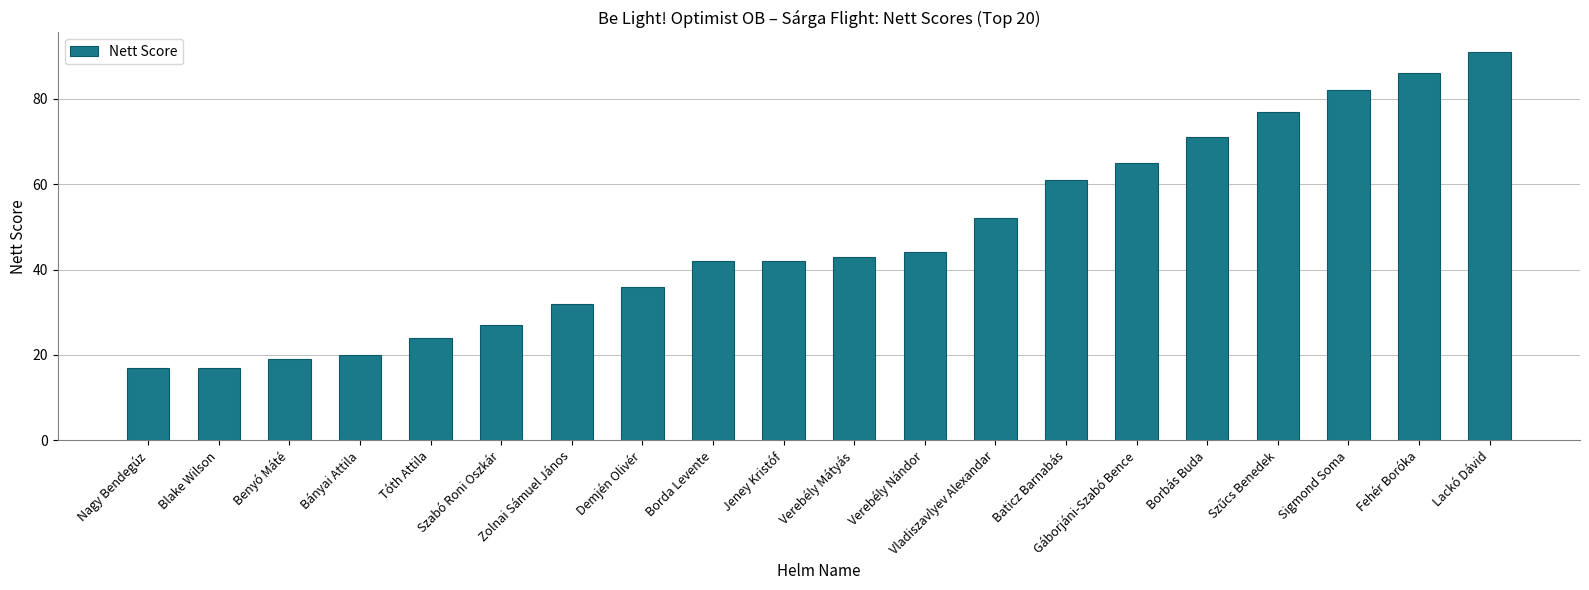

What is the sum of the values at Fehér Boróka and Gáborjáni-Szabó Bence?

151